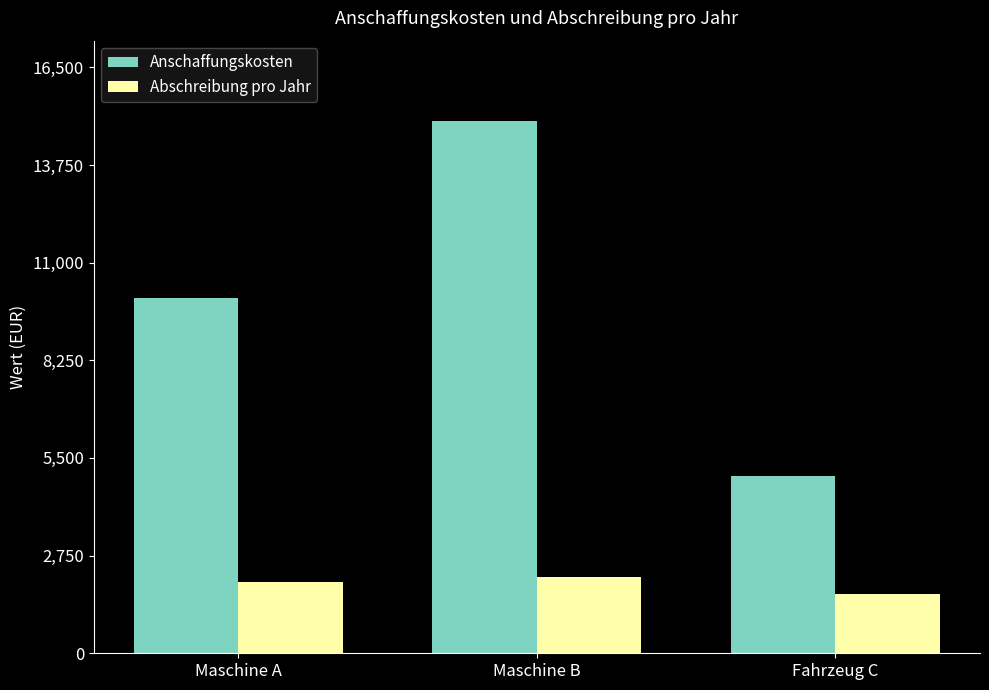

The Abschreibung pro Jahr series shows 1666.7 at Fahrzeug C. True or false?

True